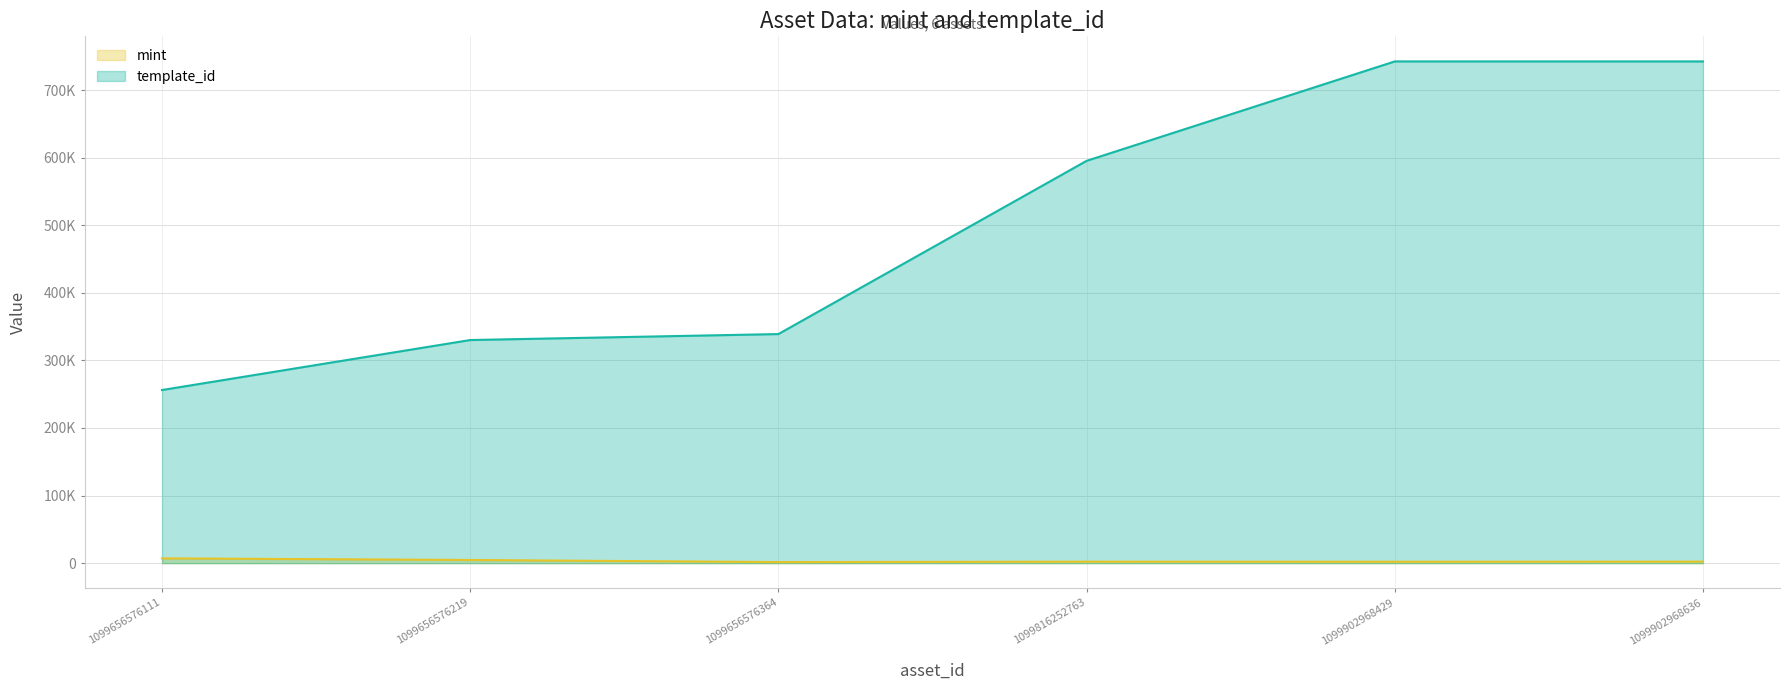

How many values in the template_id series are below 595229?

3